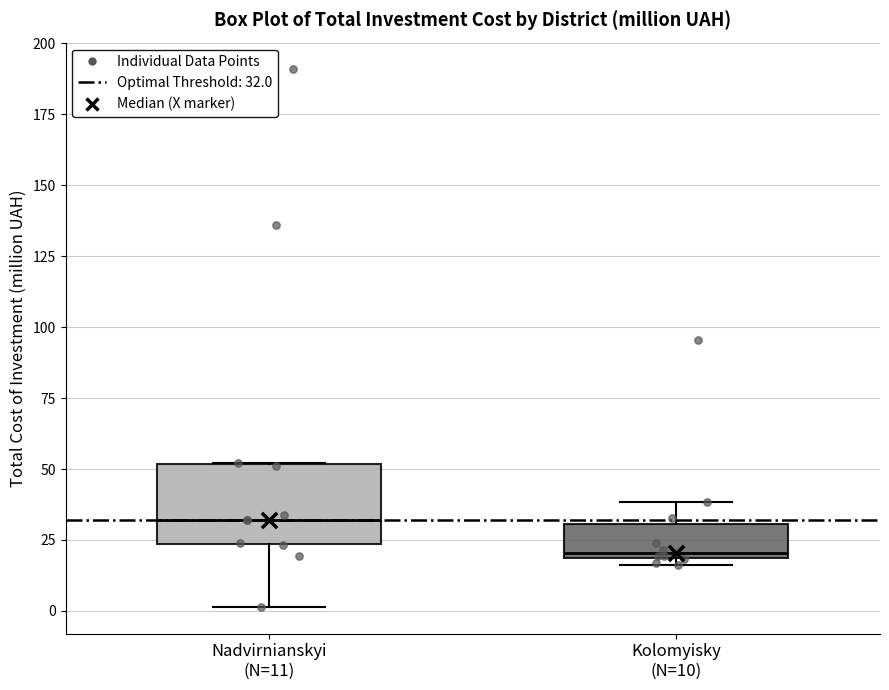

Where is the upper edge of the box for Nadvirnianskyi (N=11) on the y-axis? The values are not printed on the chart, so give them approximately, as read against the axis.

50